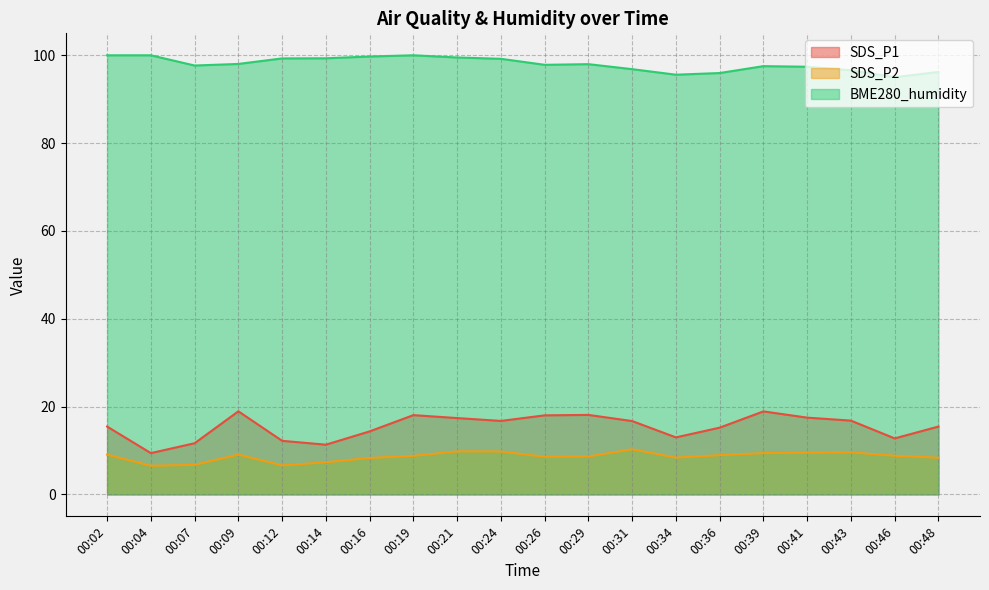

What is the average value of the SDS_P2 series?

8.6